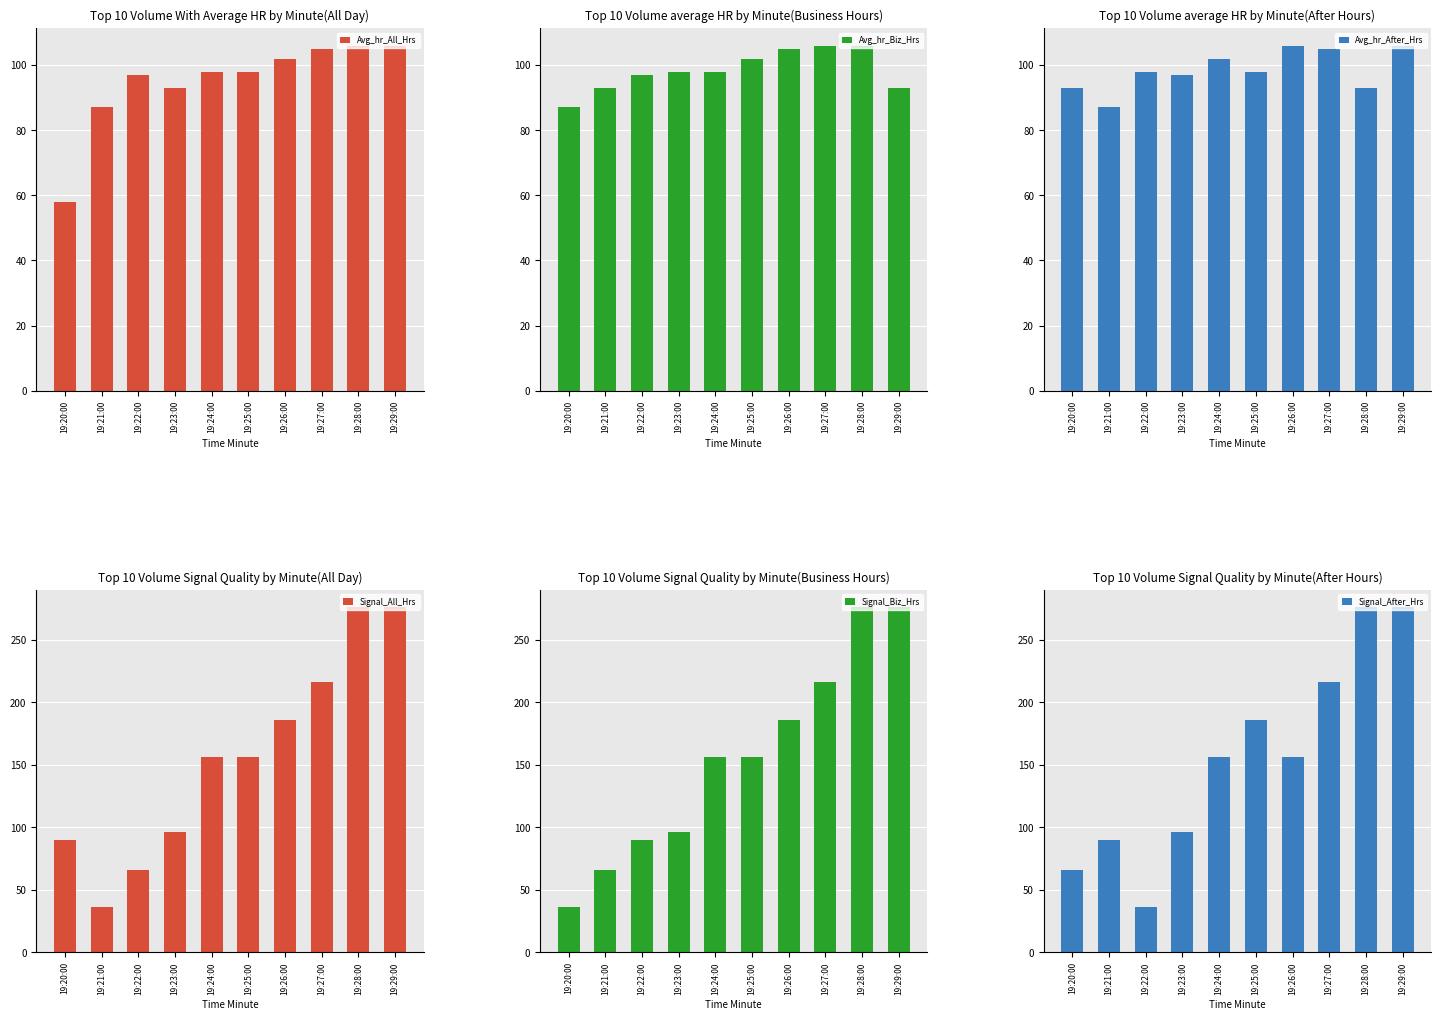

Rank the series at 19:22:00 from highest to lowest value.

Avg_hr_After_Hrs, Avg_hr_All_Hrs, Avg_hr_Biz_Hrs, Signal_Biz_Hrs, Signal_All_Hrs, Signal_After_Hrs